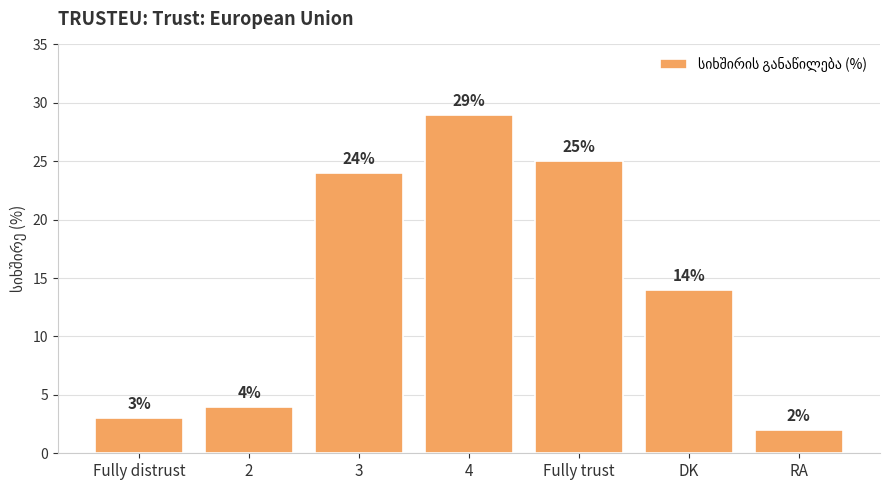

At which label is the value closest to 15?

DK